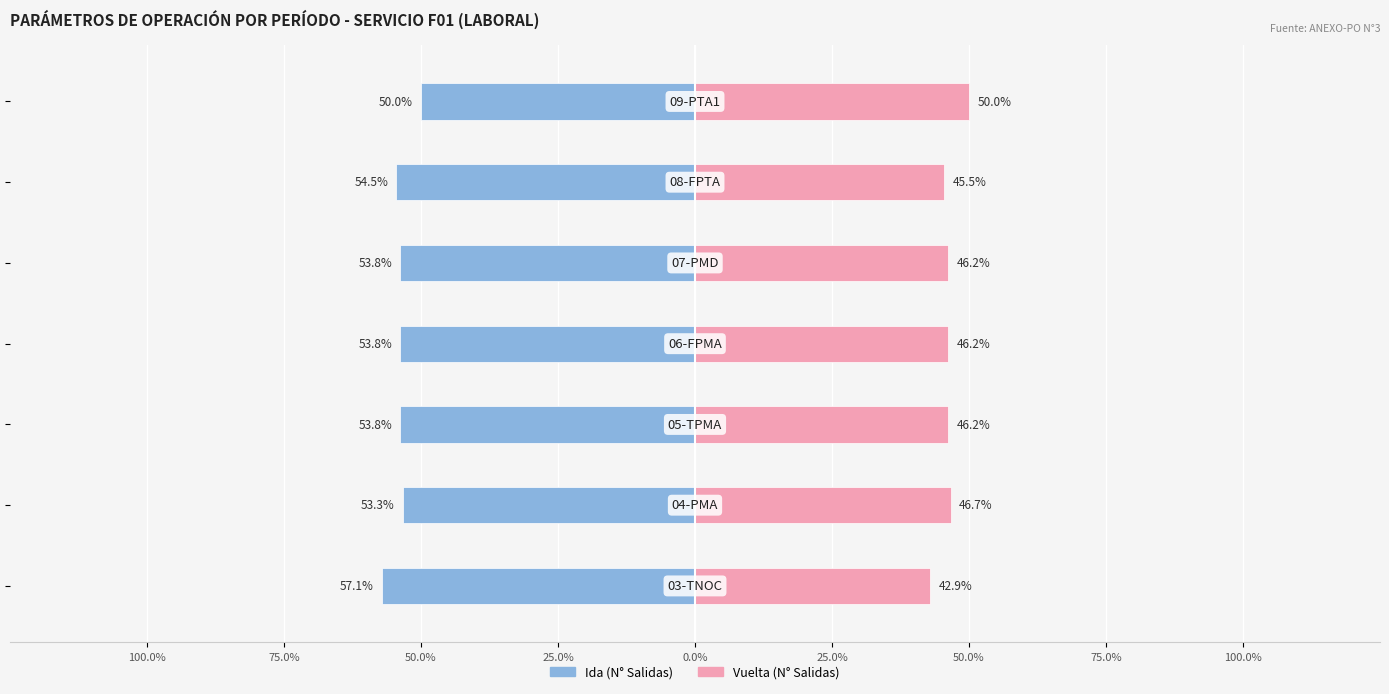

What value does the N° Salidas Vuelta series have at 25.0%?

46.2